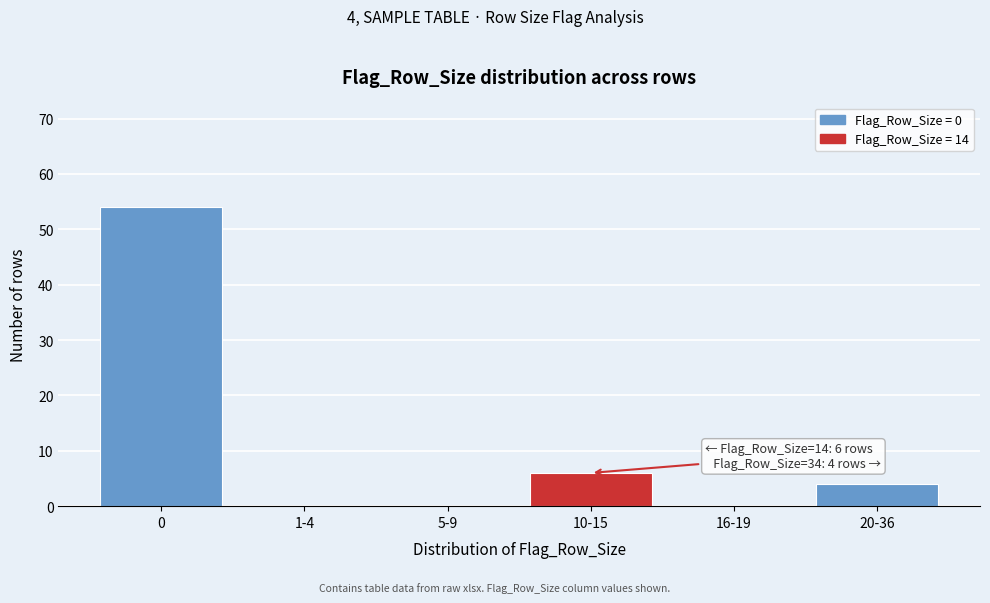

Reading left to right, transcribe all the data shown in this chart.

0=54	1-4=0	5-9=0	10-15=6	16-19=0	20-36=4